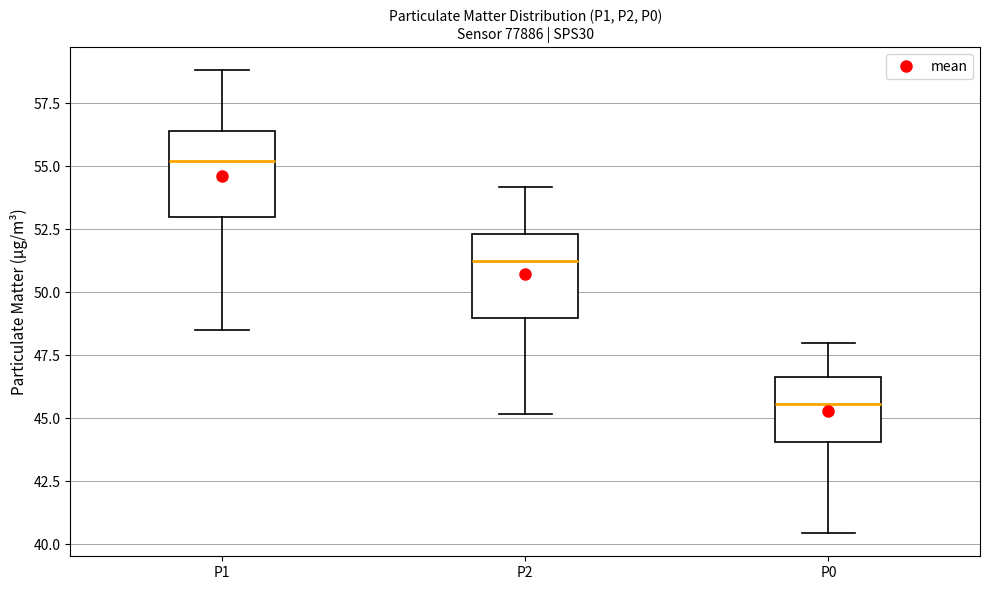

Which box has the lowest median line?

P0